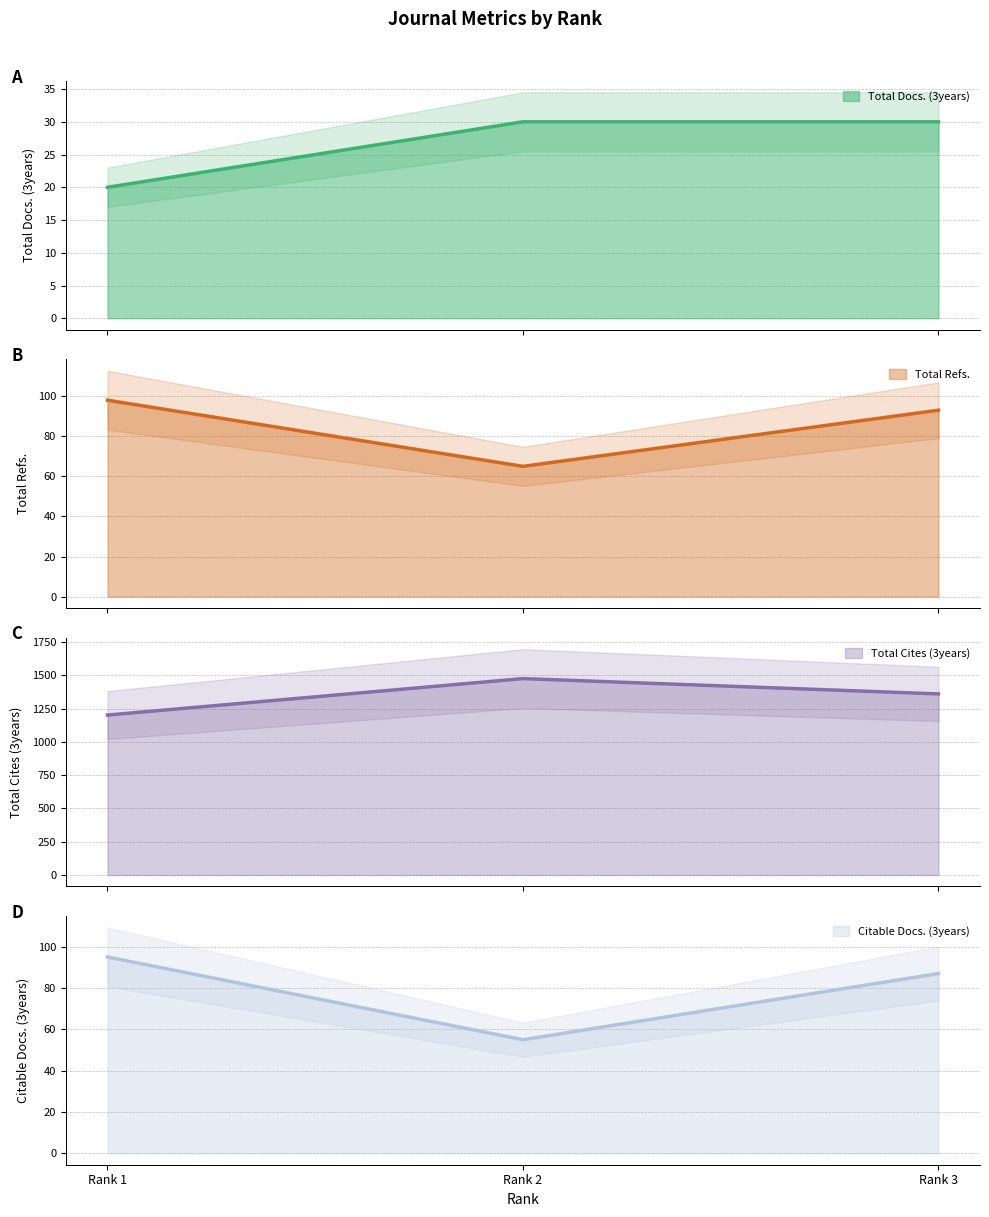

Rank the series at Rank 3 from lowest to highest value.

Total Docs. (3years), Citable Docs. (3years), Total Refs., Total Cites (3years)